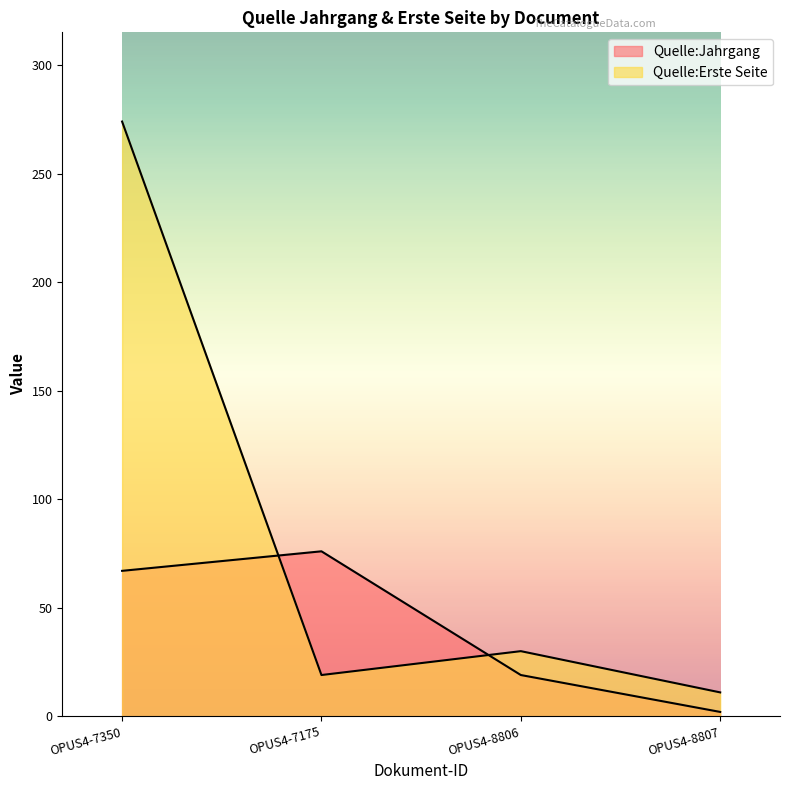

Where is the first local minimum for Quelle:Erste Seite?

OPUS4-7175